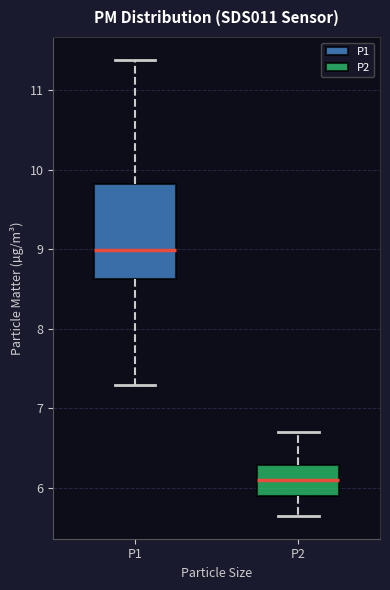

Which box's median line is the lowest?

P2